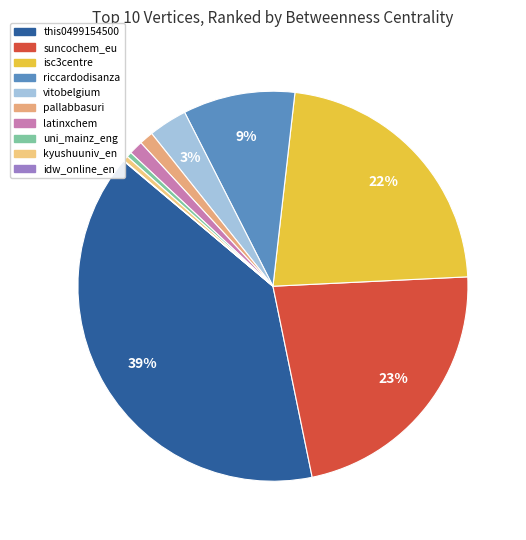

True or false: latinxchem accounts for 1% of the total.

True